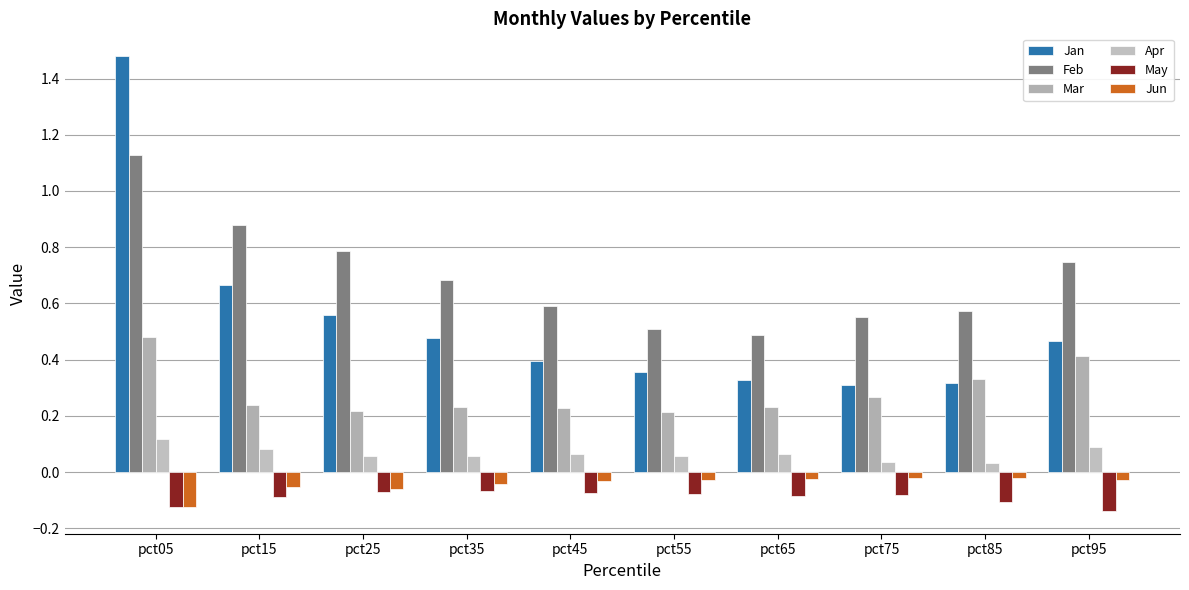

Between pct25 and pct35, which series saw the biggest shift?

Feb